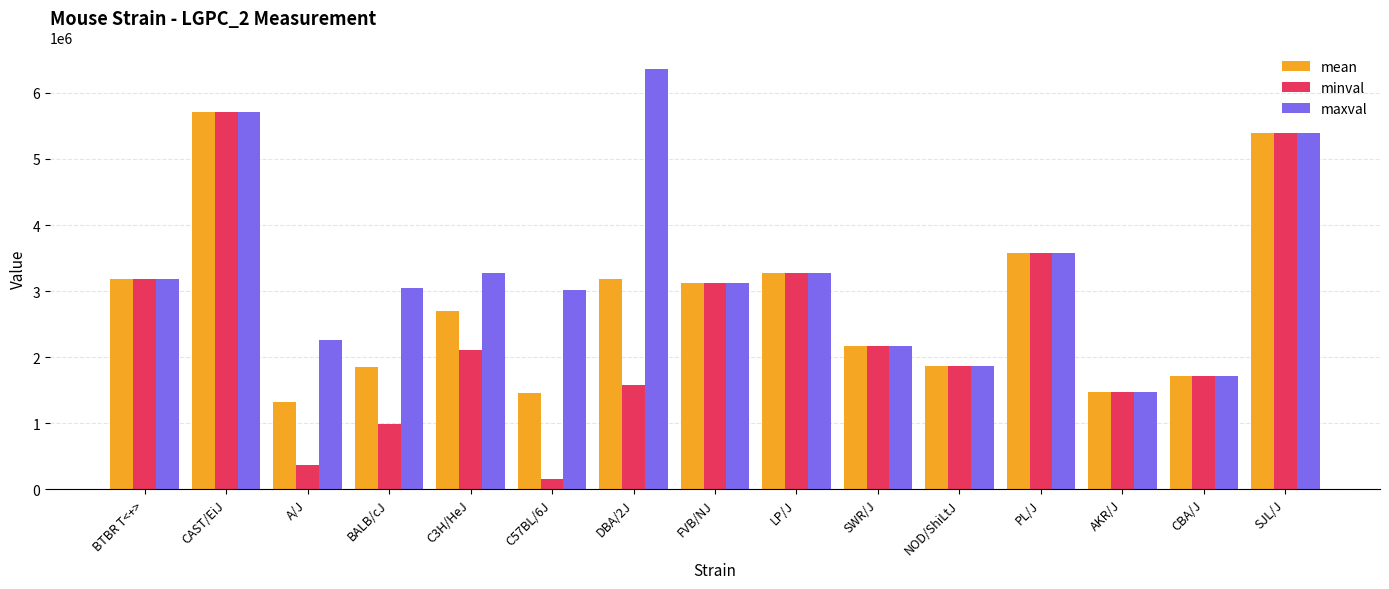

What is the difference between the maxval values at NOD/ShiLtJ and CBA/J?

143631